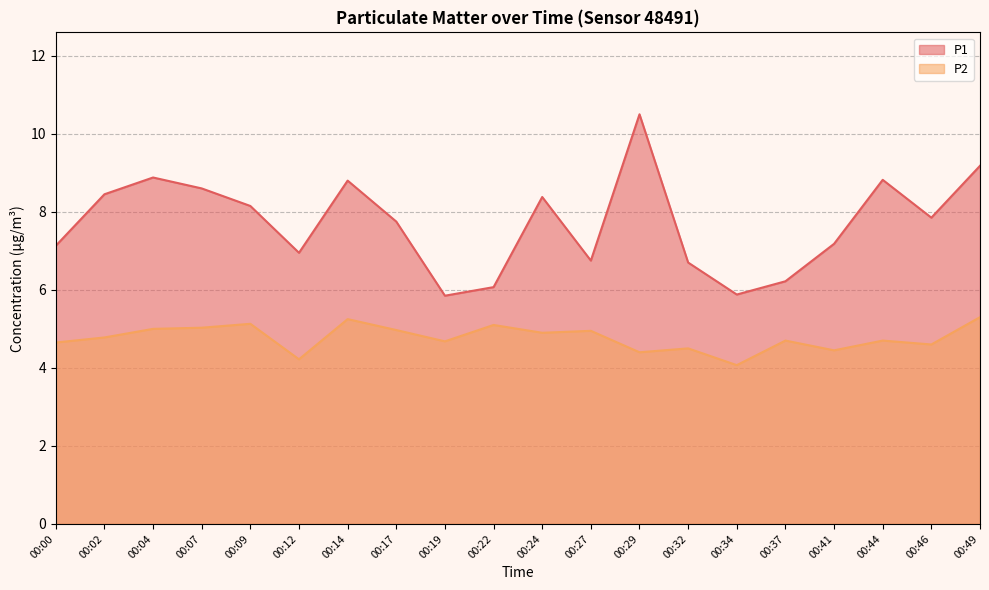

Reading right to left, extract all data points from this chart.

P1: 00:49=9.2	00:46=7.8	00:44=8.8	00:41=7.2	00:37=6.2	00:34=5.9	00:32=6.7	00:29=10.5	00:27=6.8	00:24=8.4	00:22=6.1	00:19=5.8	00:17=7.8	00:14=8.8	00:12=7.0	00:09=8.2	00:07=8.6	00:04=8.9	00:02=8.4	00:00=7.1
P2: 00:49=5.3	00:46=4.6	00:44=4.7	00:41=4.5	00:37=4.7	00:34=4.1	00:32=4.5	00:29=4.4	00:27=5.0	00:24=4.9	00:22=5.1	00:19=4.7	00:17=5.0	00:14=5.2	00:12=4.2	00:09=5.1	00:07=5.0	00:04=5.0	00:02=4.8	00:00=4.7